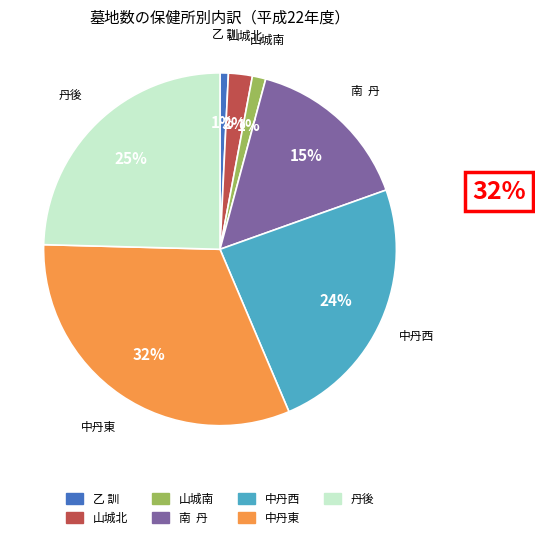

Is there any slice that represents more than half of the pie?

No